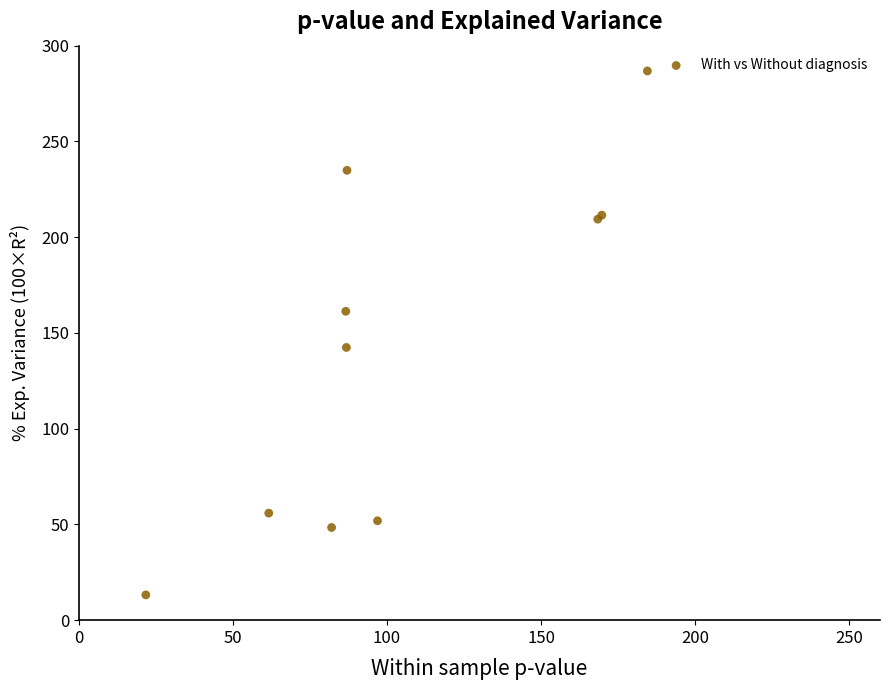

What Y value in the scatter plot is closest to 150?

142.4